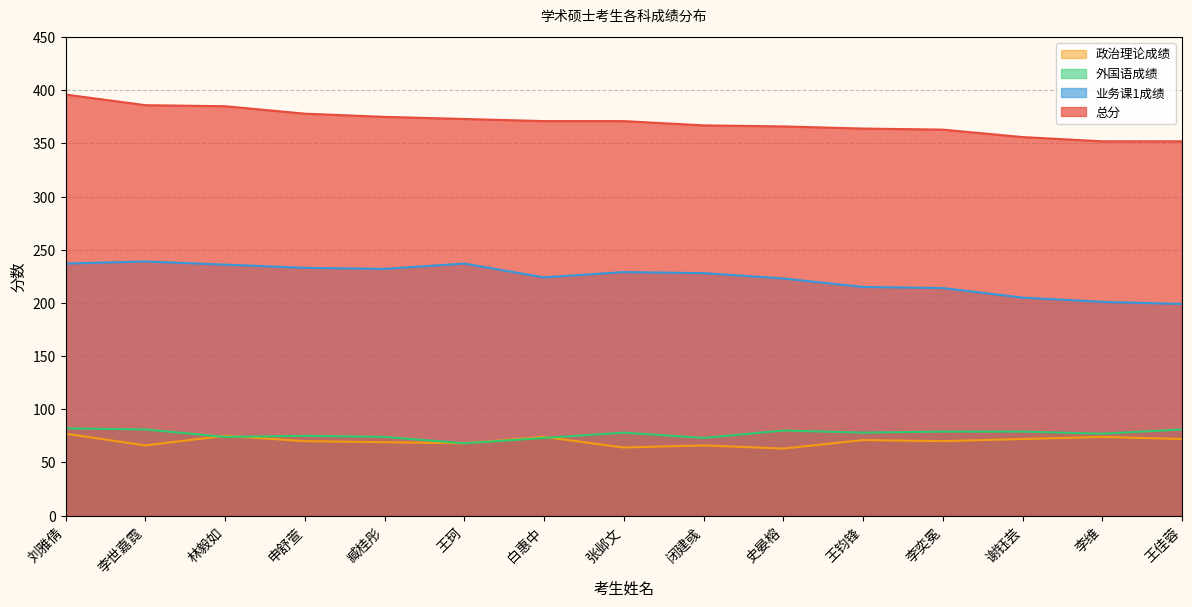

What is the difference between the highest and lowest values at 李世嘉霓?

320